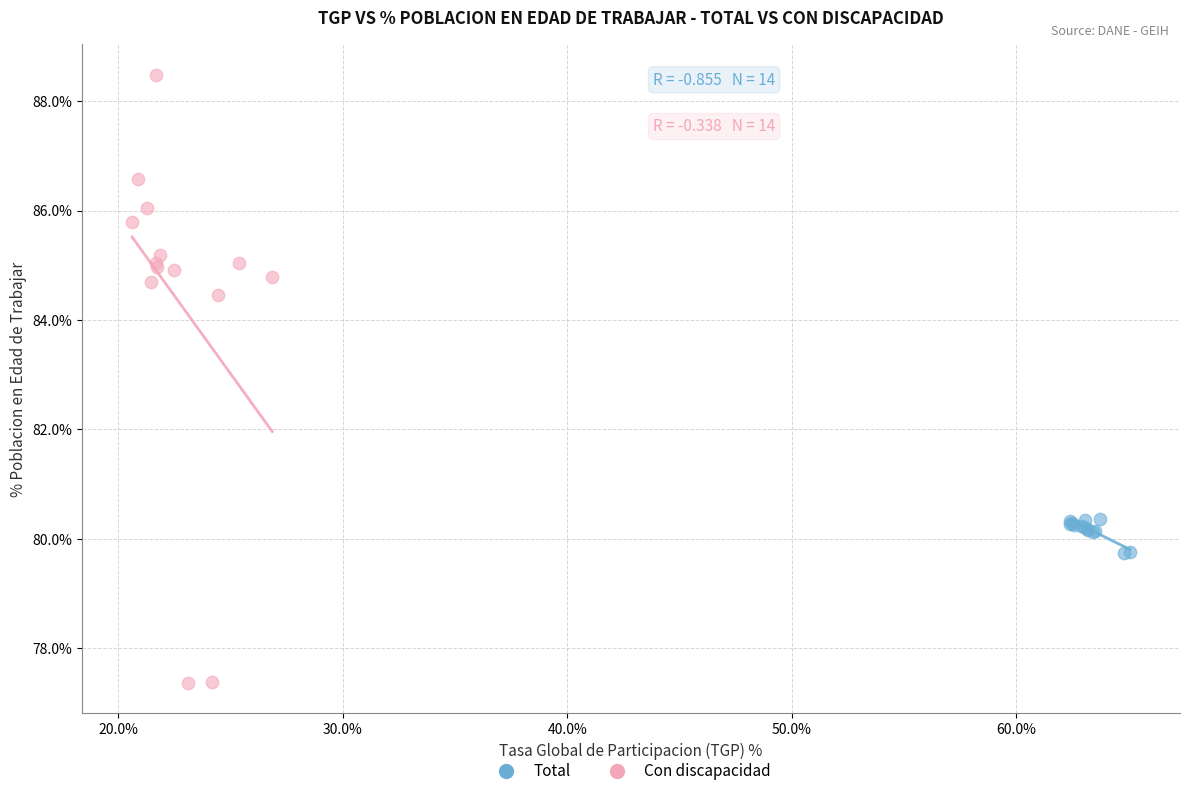

What are all the series names shown in the legend?

Total, Con discapacidad